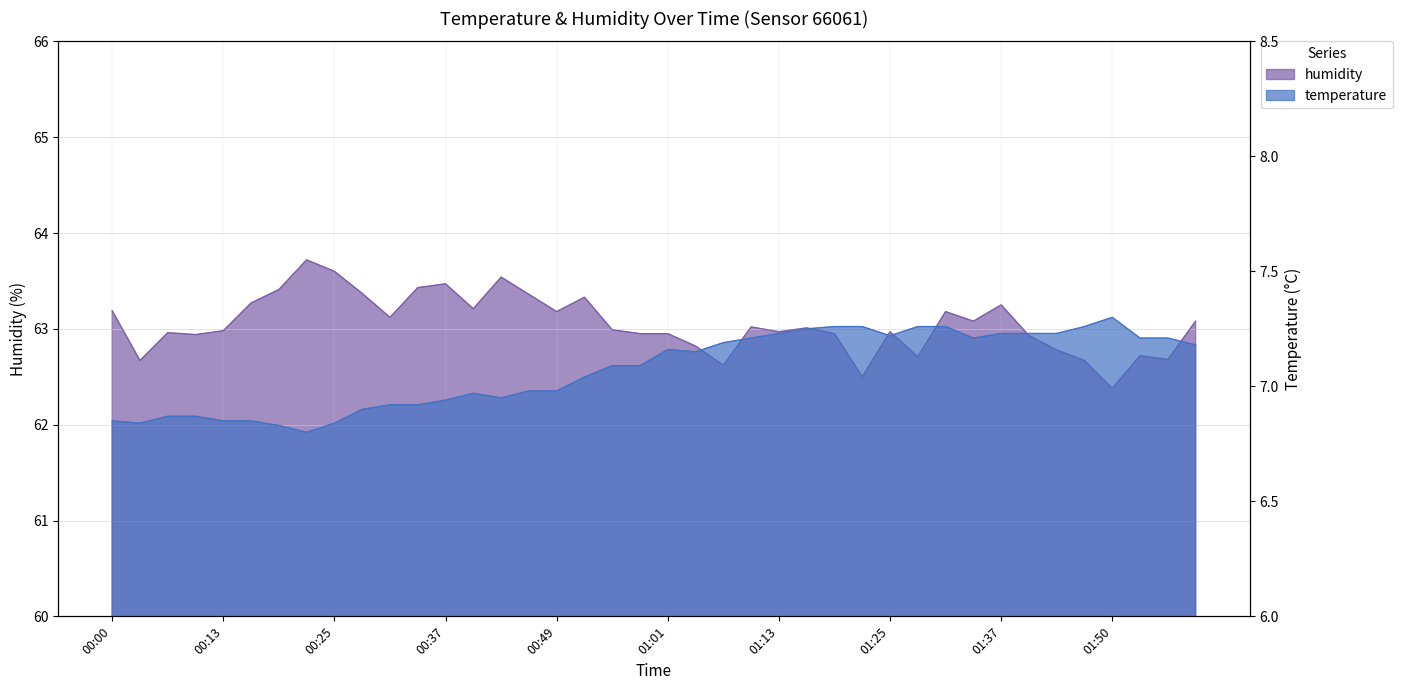

At which category does temperature reach its first local valley?

00:04